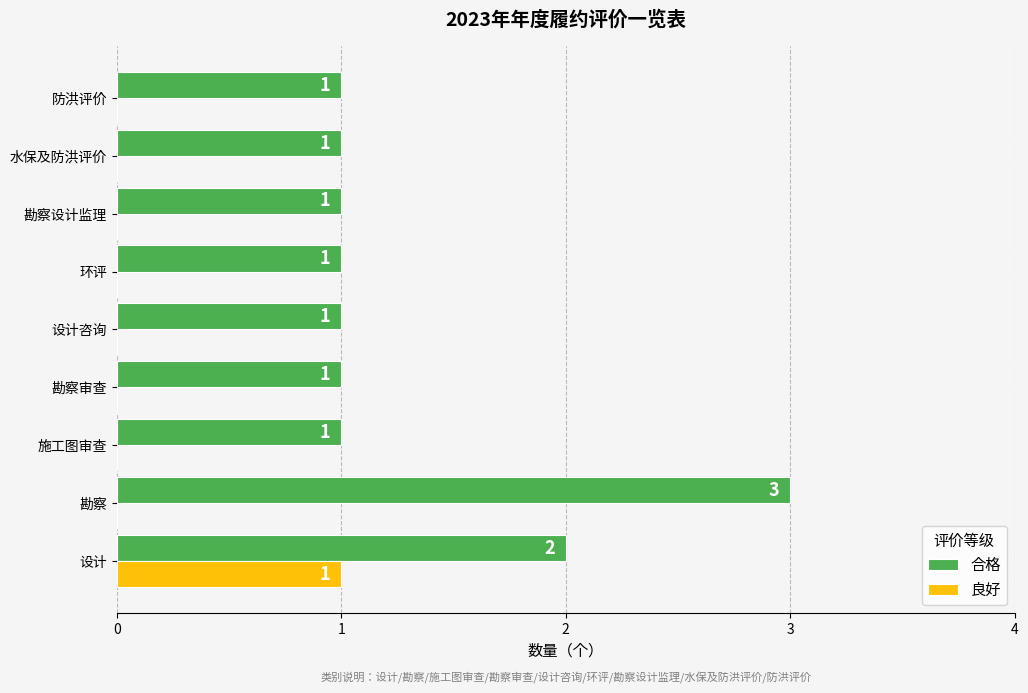

How many values in the 合格 series exceed 1?

2